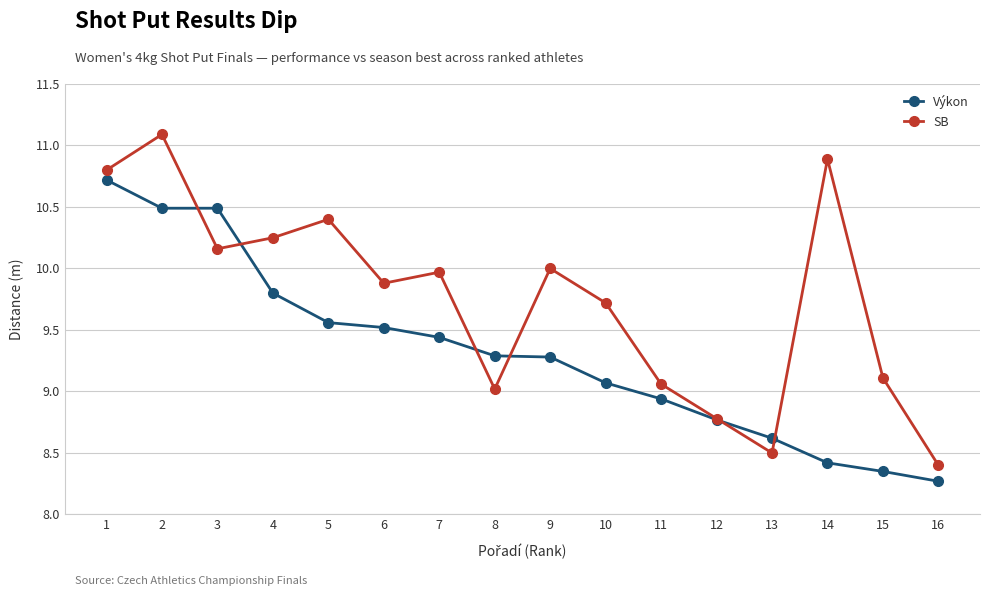

Is it true that Výkon equals 2.7 at 2?

False